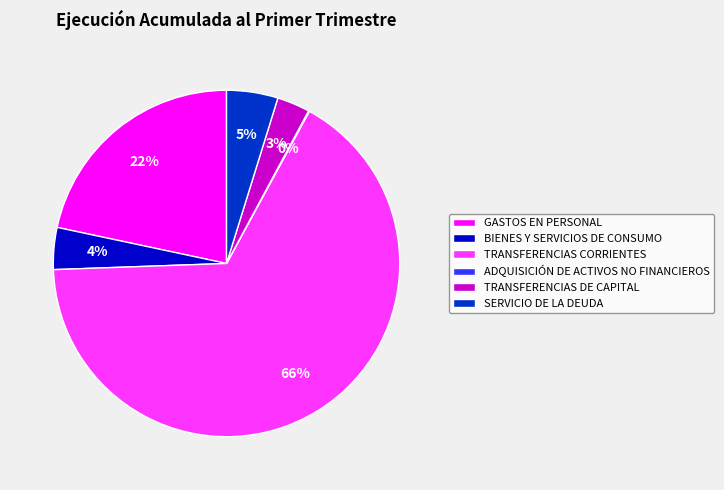

Does SERVICIO DE LA DEUDA account for over 50% of the chart?

No